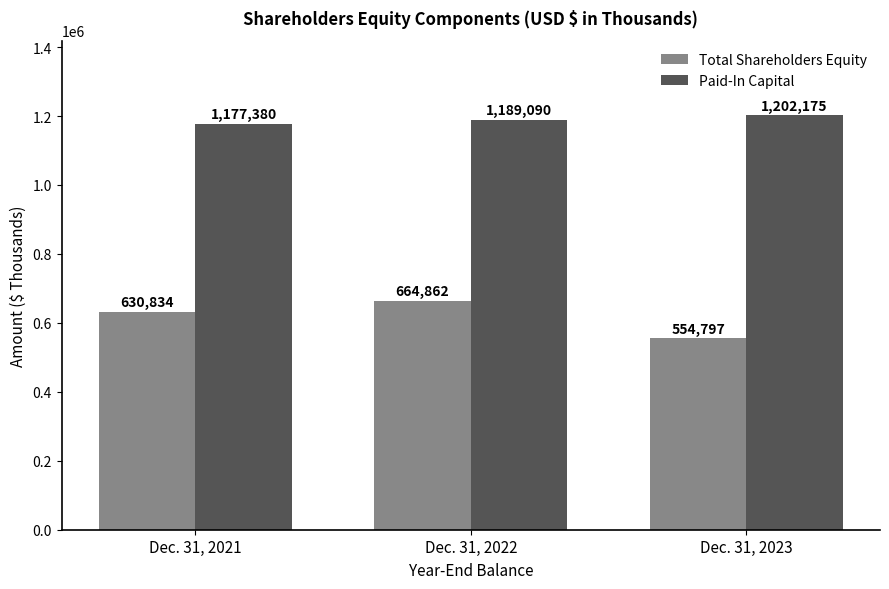

Count the number of data series in this chart.

2